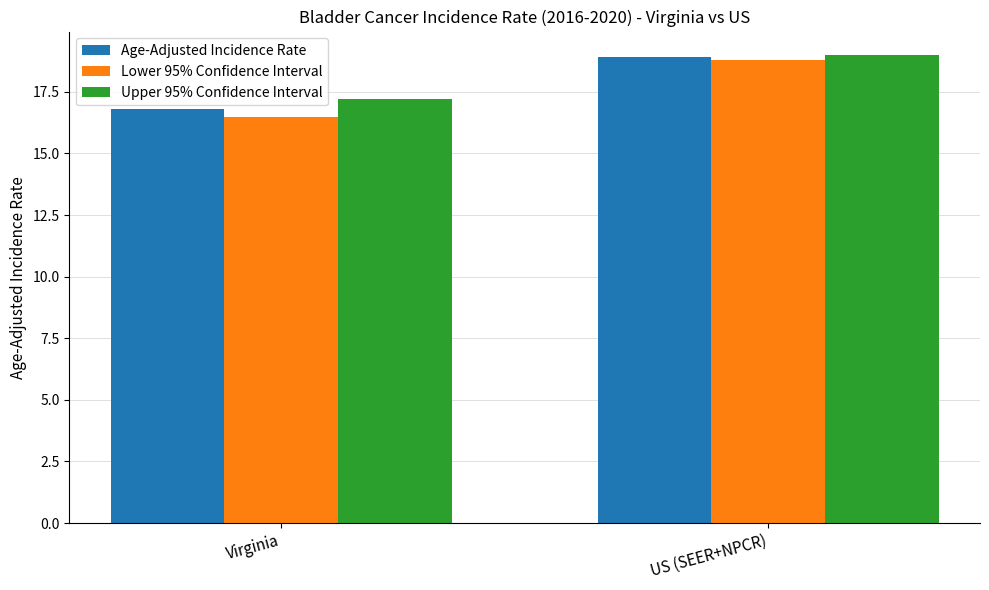

What is the sum of all Upper 95% Confidence Interval values?

36.2